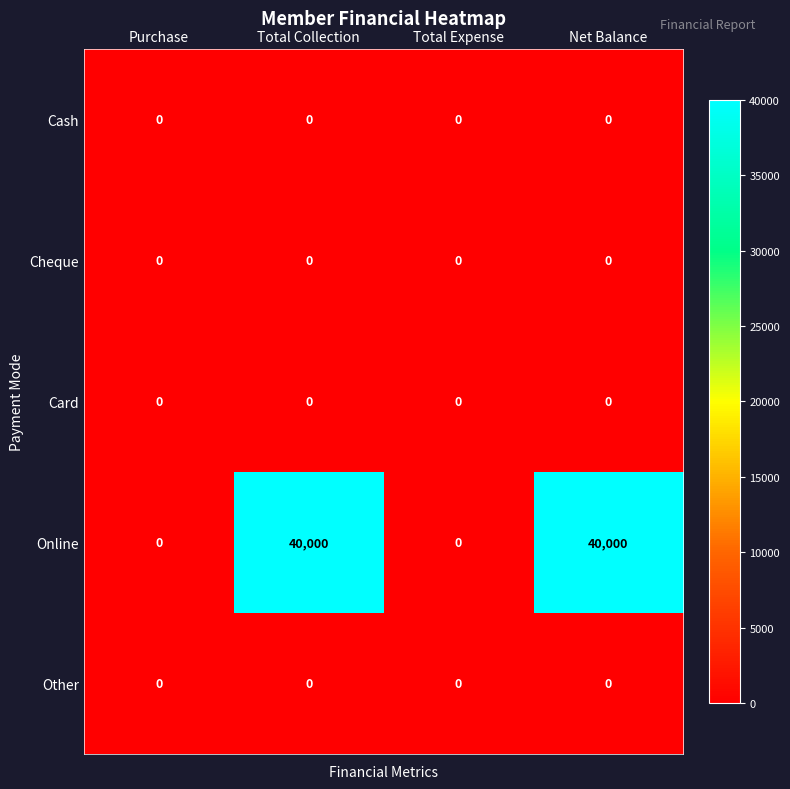

Count the number of categories in the chart.

4